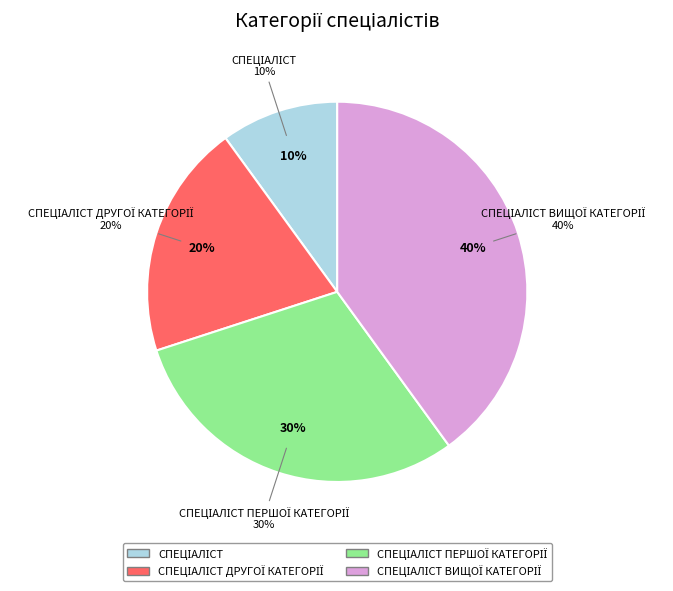

The Спеціаліст другої категорії slice represents 20% of the pie. True or false?

True